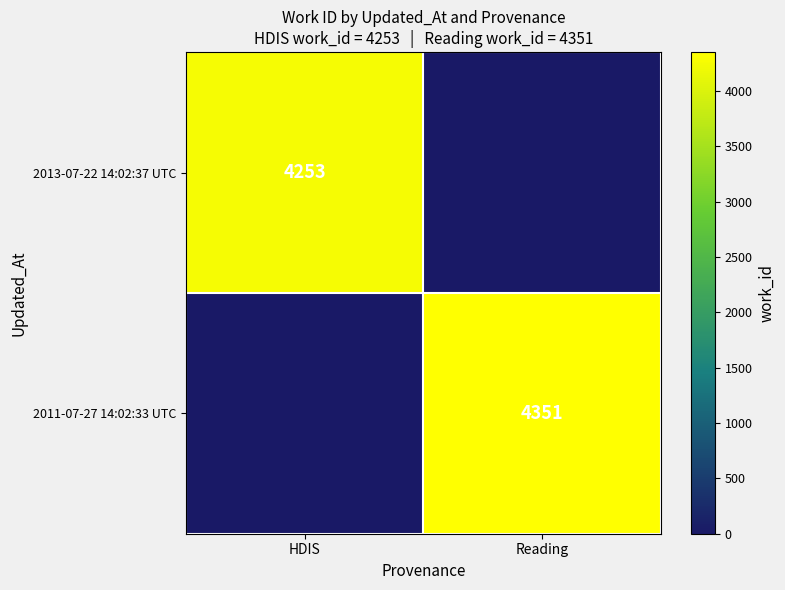

The 2011-07-27 14:02:33 UTC series shows 4351 at Reading. True or false?

True